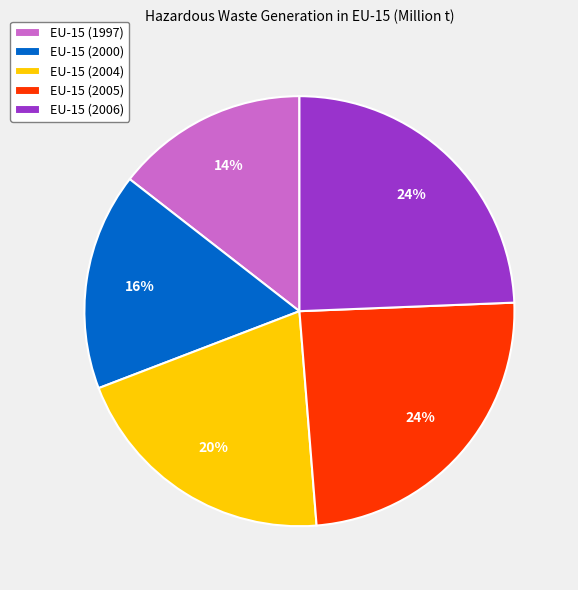

To the nearest percent, what is the combined percentage of EU-15 (1997) and EU-15 (2004)?

35%